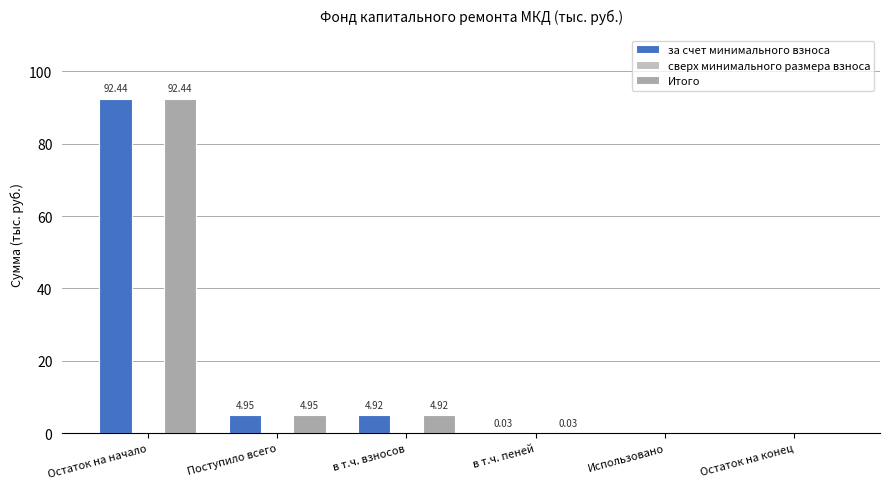

What is the label of the 1st bar from the left?

Остаток на начало